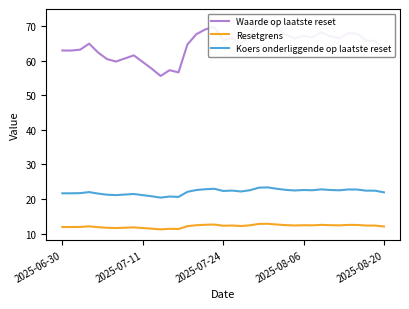

Reading right to left, list all the values displayed in this chart.

Waarde op laatste reset: 62.9	65.7	65.8	67.8	67.9	66.5	67.0	68.2	66.7	67.1	66.4	67.5	69.4	71.9	71.4	67.0	64.9	66.5	65.9	69.8	69.0	67.6	64.7	56.6	57.2	55.6	57.7	59.6	61.5	60.6	59.7	60.4	62.3	64.9	63.2	62.9	62.9
Resetgrens: 12.1	12.3	12.3	12.5	12.5	12.4	12.4	12.5	12.4	12.4	12.4	12.5	12.6	12.8	12.8	12.4	12.2	12.3	12.3	12.6	12.6	12.4	12.1	11.3	11.4	11.2	11.4	11.6	11.8	11.7	11.6	11.7	11.9	12.1	11.9	11.9	11.9
Koers onderliggende op laatste reset: 21.9	22.4	22.4	22.7	22.8	22.5	22.6	22.8	22.5	22.6	22.5	22.6	23.0	23.4	23.3	22.5	22.2	22.4	22.3	23.0	22.8	22.6	22.1	20.6	20.7	20.4	20.8	21.1	21.4	21.3	21.1	21.2	21.6	22.0	21.7	21.6	21.6